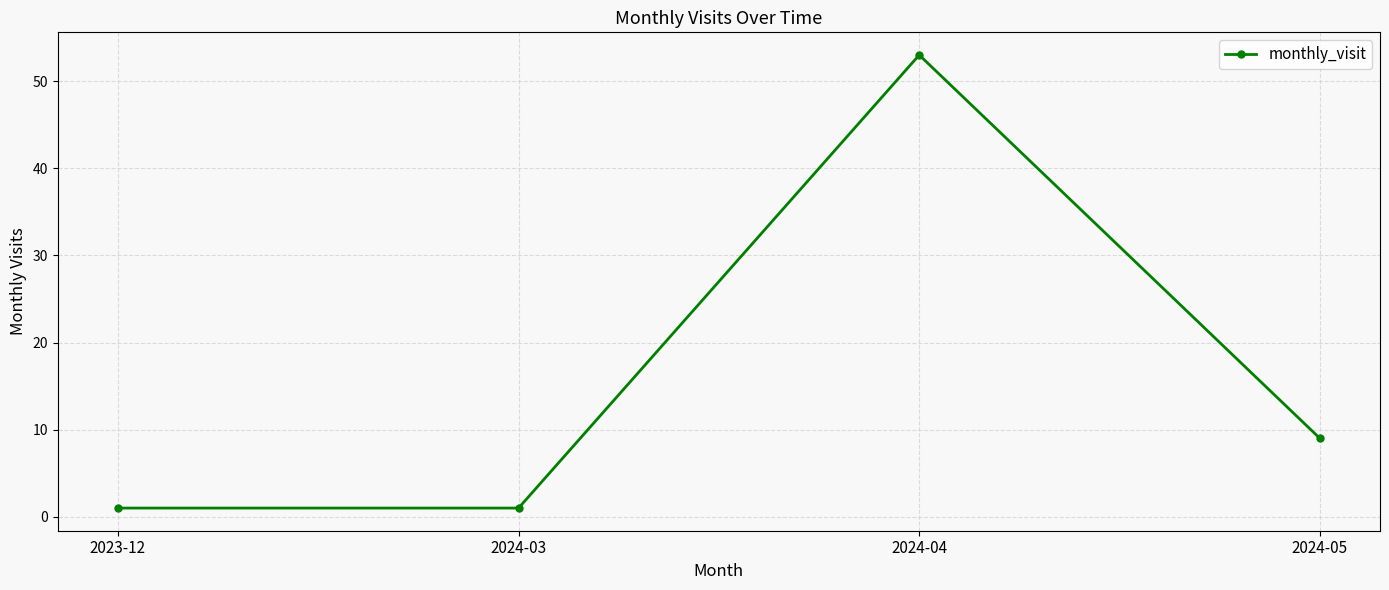

Where is the first local maximum?

2024-04